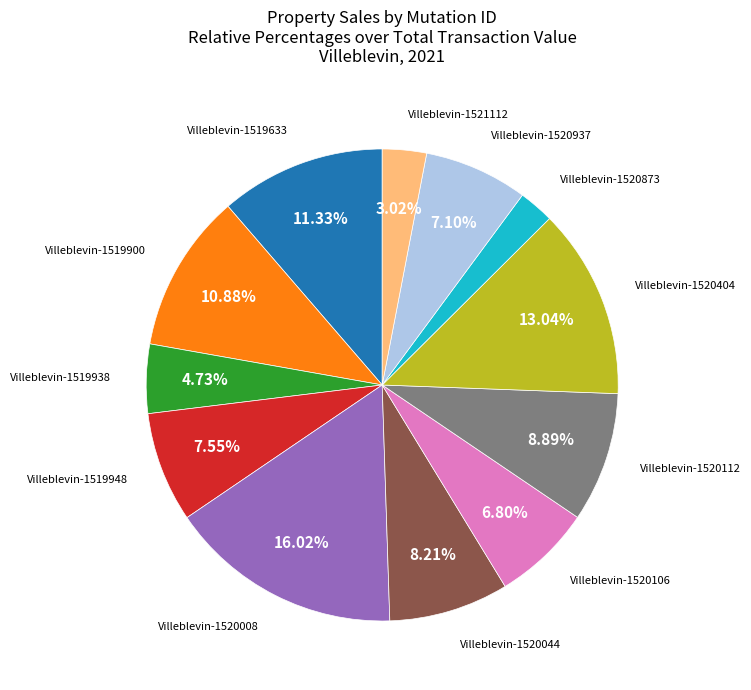

Combined, do Villeblevin-1520404 and Villeblevin-1519633 account for over 50%?

No